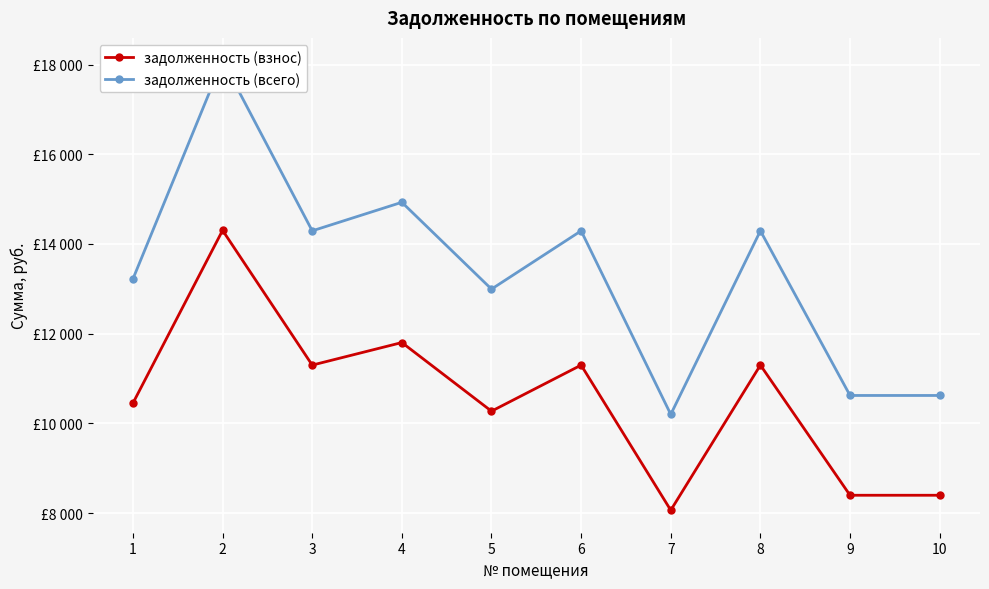

Is it true that задолженность (всего) equals 18093.6 at 2?

True